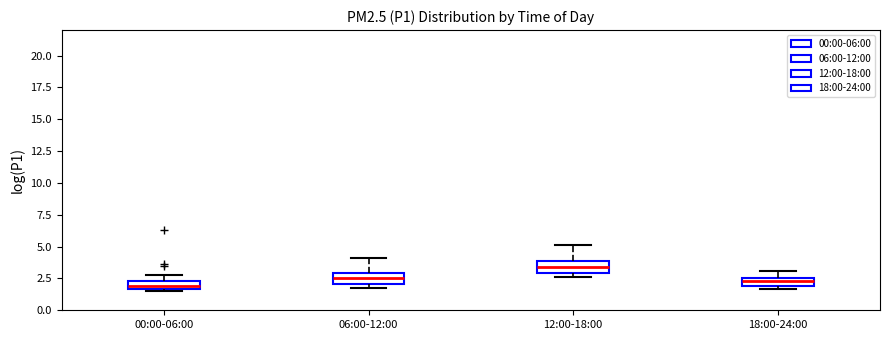

Which box's median line is the highest?

12:00-18:00